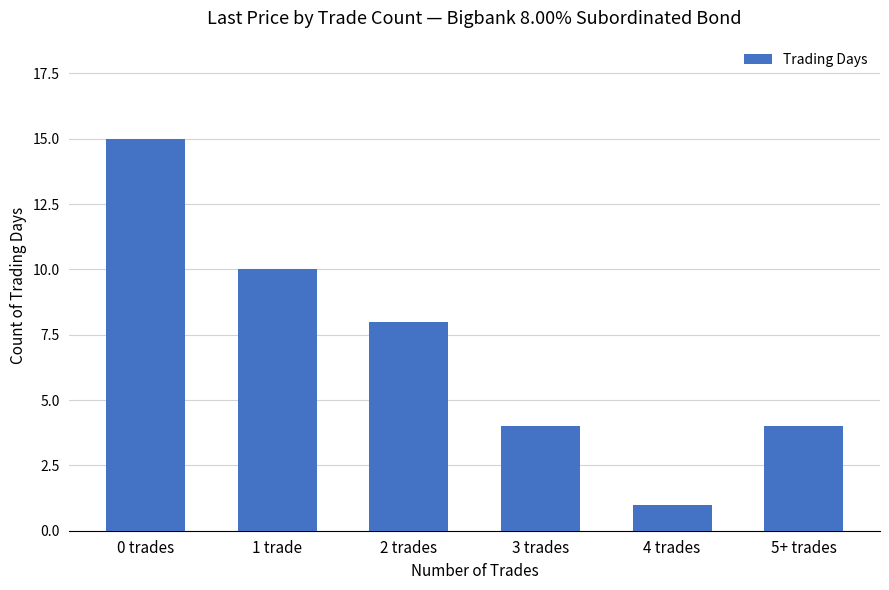

Count the values in the range 4 to 10.

4